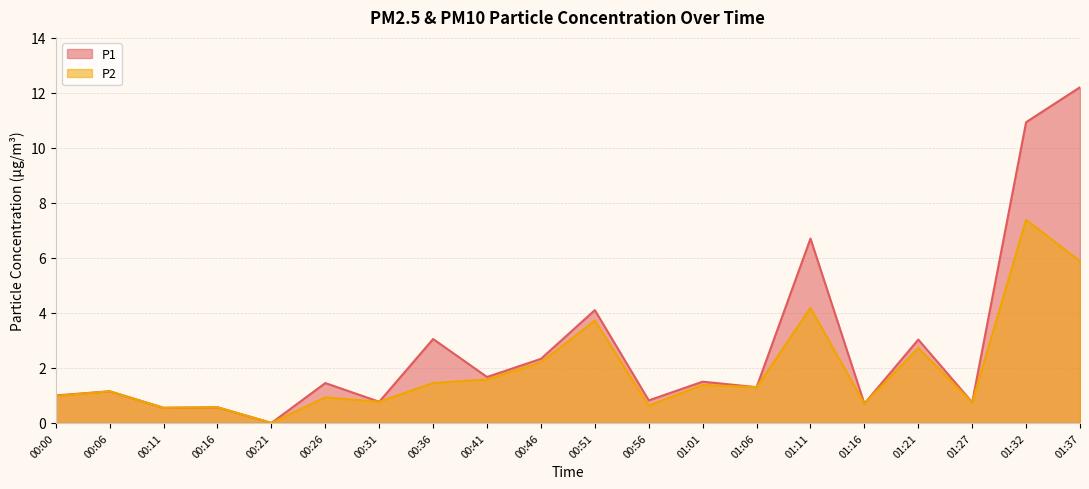

At how many categories does at least one series exceed 6?

3